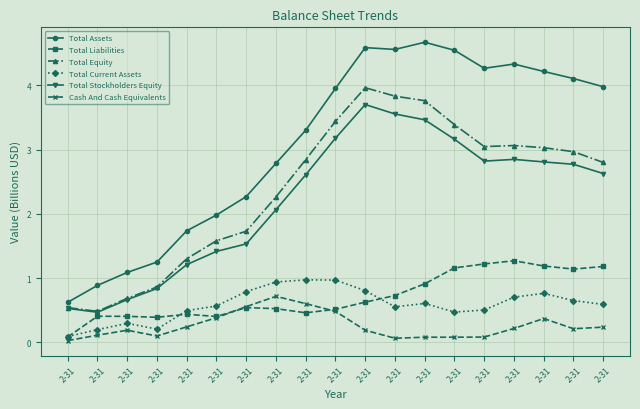

Reading left to right, list all the values displayed in this chart.

Total Assets: 0.6	0.9	1.1	1.2	1.7	2.0	2.3	2.8	3.3	4.0	4.6	4.6	4.7	4.5	4.3	4.3	4.2	4.1	4.0
Total Liabilities: 0.1	0.4	0.4	0.4	0.4	0.4	0.5	0.5	0.5	0.5	0.6	0.7	0.9	1.2	1.2	1.3	1.2	1.1	1.2
Total Equity: 0.5	0.5	0.7	0.9	1.3	1.6	1.7	2.3	2.8	3.4	4.0	3.8	3.8	3.4	3.0	3.1	3.0	3.0	2.8
Total Current Assets: 0.1	0.2	0.3	0.2	0.5	0.6	0.8	0.9	1.0	1.0	0.8	0.6	0.6	0.5	0.5	0.7	0.8	0.6	0.6
Total Stockholders Equity: 0.5	0.5	0.7	0.8	1.2	1.4	1.5	2.1	2.6	3.2	3.7	3.6	3.5	3.2	2.8	2.8	2.8	2.8	2.6
Cash And Cash Equivalents: 0.0	0.1	0.2	0.1	0.2	0.4	0.6	0.7	0.6	0.5	0.2	0.1	0.1	0.1	0.1	0.2	0.4	0.2	0.2